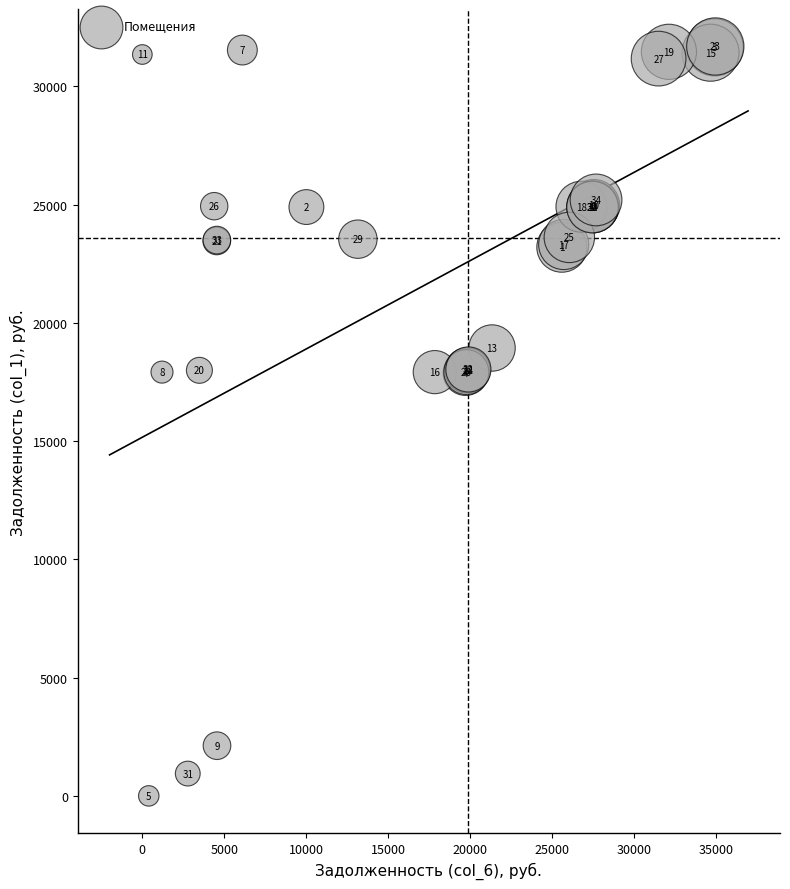

What Y value in the scatter plot is closest to 15845?

17883.1